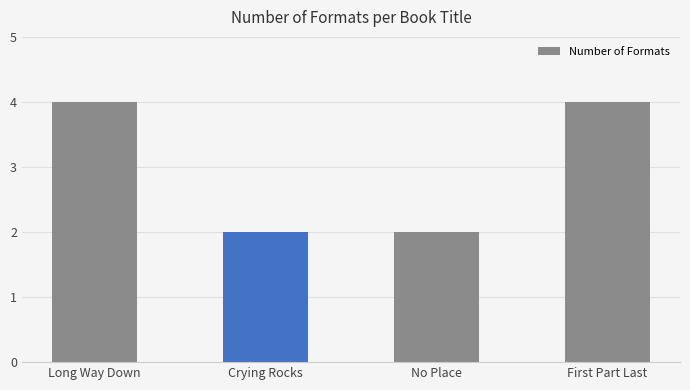

Reading left to right, list all the values displayed in this chart.

4	2	2	4